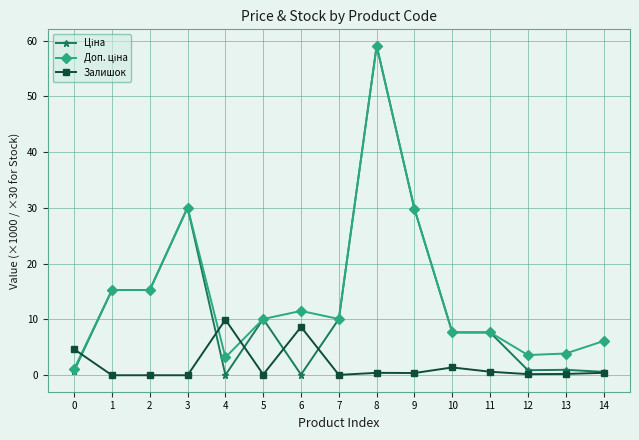

Which label corresponds to the largest value in the chart?

8